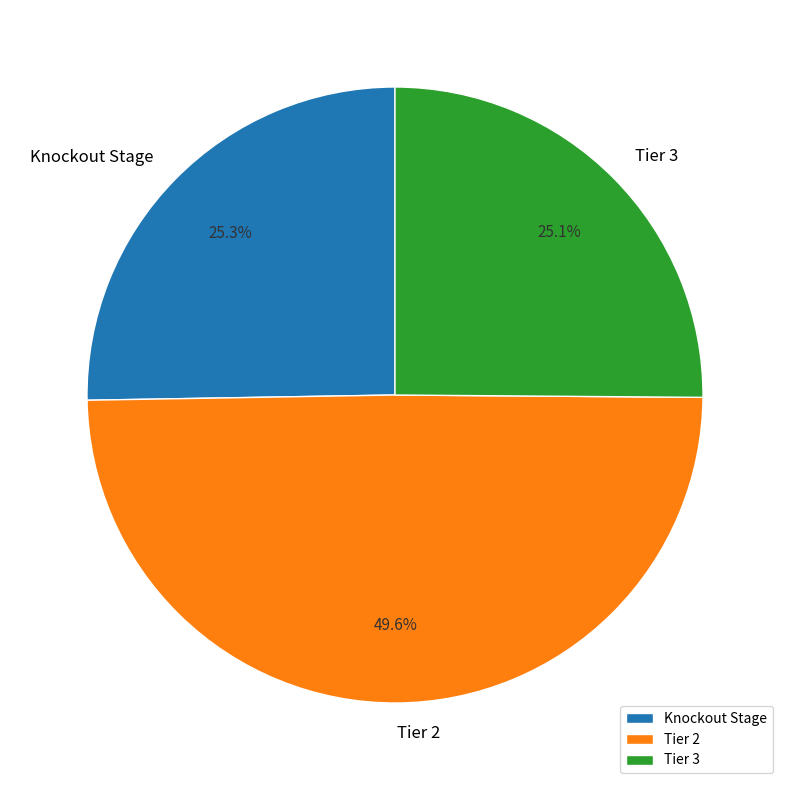

What percentage is the Tier 3 slice, to the nearest percent?

25%